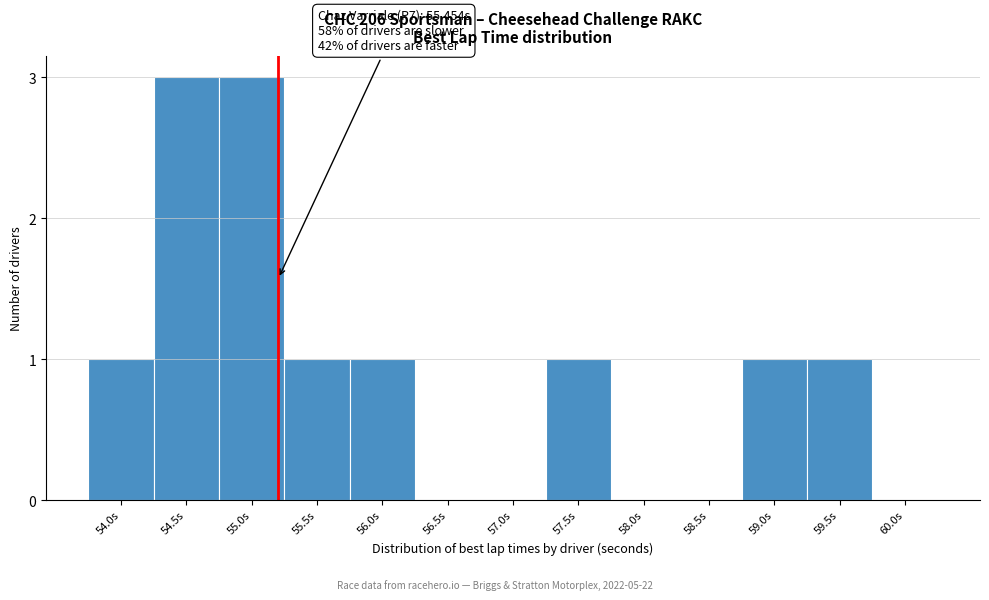

Reading left to right, transcribe all the data shown in this chart.

54.0s=1	54.5s=3	55.0s=3	55.5s=1	56.0s=1	56.5s=0	57.0s=0	57.5s=1	58.0s=0	58.5s=0	59.0s=1	59.5s=1	60.0s=0